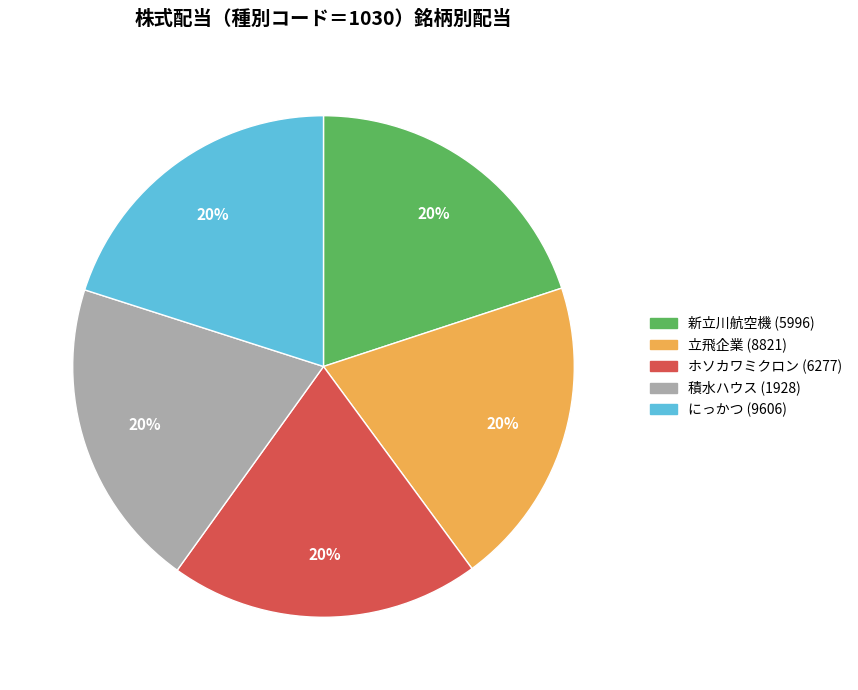

To the nearest percent, what is the combined percentage of 立飛企業 (8821) and ホソカワミクロン (6277)?

40%